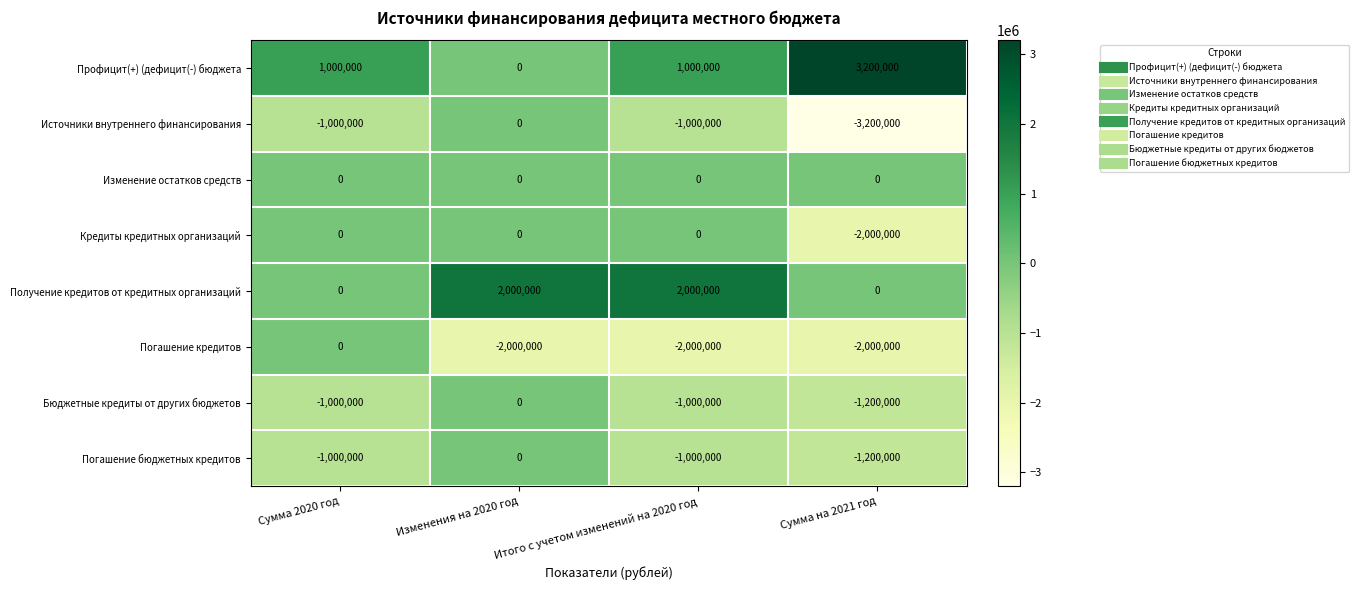

The Погашение кредитов series shows -2000000 at Сумма на 2021 год. True or false?

True